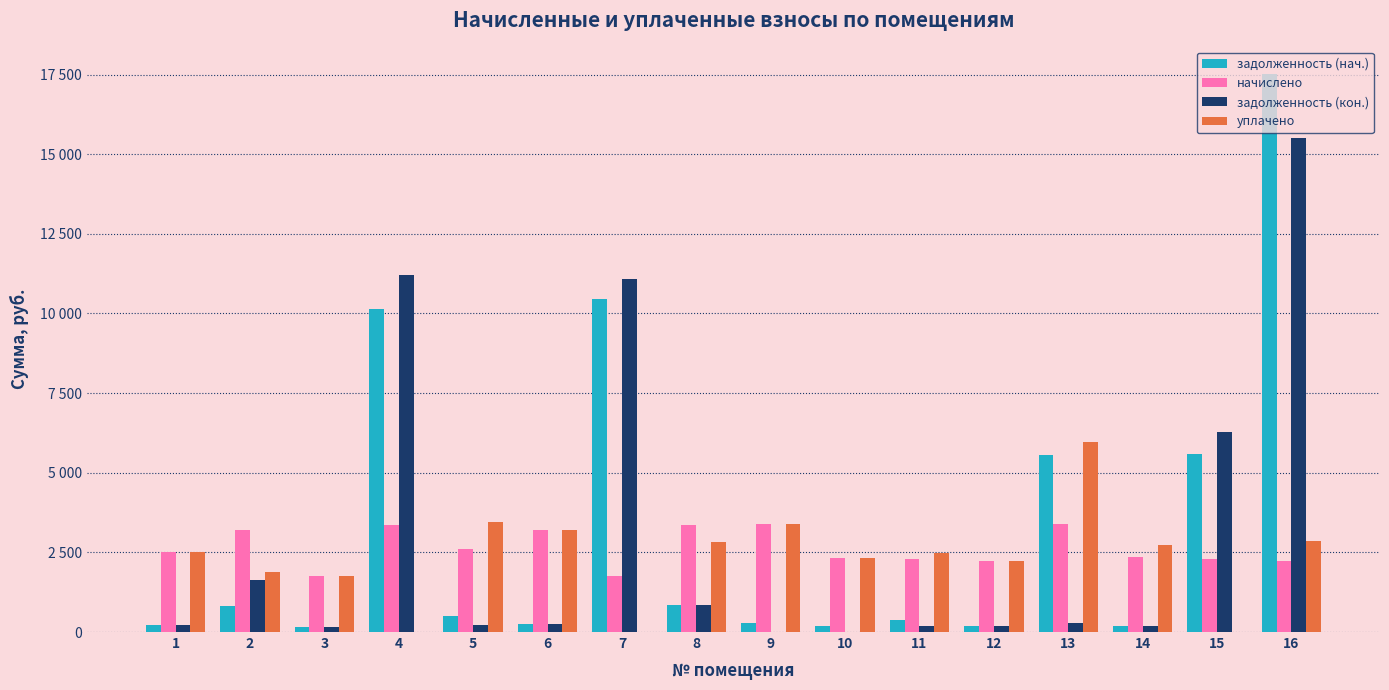

Reading left to right, transcribe all the data shown in this chart.

задолженность (нач.): 1=208.4	2=802.7	3=146.0	4=10148.9	5=517.4	6=267.3	7=10448.3	8=844.4	9=283.1	10=194.5	11=381.3	12=186.6	13=5560.2	14=195.0	15=5583.5	16=17506.0
начислено: 1=2500.8	2=3207.6	3=1752.4	4=3368.0	5=2602.3	6=3207.6	7=1758.2	8=3373.9	9=3397.7	10=2334.5	11=2287.0	12=2239.4	13=3403.7	14=2340.4	15=2292.8	16=2233.4
задолженность (кон.): 1=208.4	2=1620.1	3=146.0	4=11194.3	5=216.9	6=267.3	7=11080.7	8=848.6	9=0.0	10=0.0	11=190.6	12=186.6	13=294.4	14=195.0	15=6277.6	16=15507.5
уплачено: 1=2500.8	2=1871.1	3=1752.4	4=0.0	5=3448.2	6=3207.6	7=0.0	8=2812.5	9=3397.7	10=2334.5	11=2477.5	12=2239.4	13=5956.4	14=2739.7	15=0.0	16=2857.1